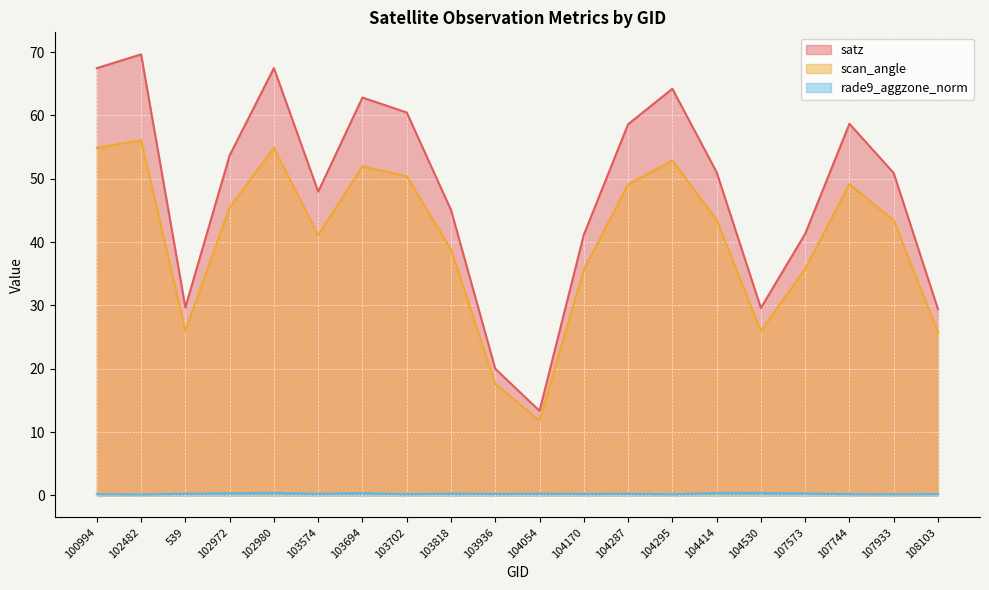

Reading left to right, list all the values displayed in this chart.

satz: 67.5	69.6	29.7	53.7	67.5	48.0	62.8	60.5	45.1	20.0	13.3	41.1	58.6	64.2	51.0	29.6	41.3	58.7	50.9	29.4
scan_angle: 54.9	56.1	26.0	45.5	54.9	41.1	52.0	50.4	38.8	17.6	11.8	35.6	49.1	52.9	43.5	25.9	35.8	49.1	43.4	25.8
rade9_aggzone_norm: 0.2	0.1	0.3	0.3	0.4	0.3	0.4	0.2	0.3	0.2	0.3	0.2	0.3	0.2	0.4	0.4	0.3	0.2	0.2	0.2